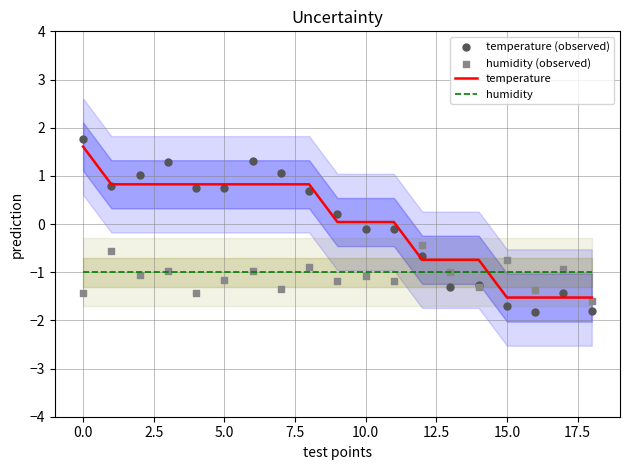

Which series contains the highest Y value?

temperature (observed)